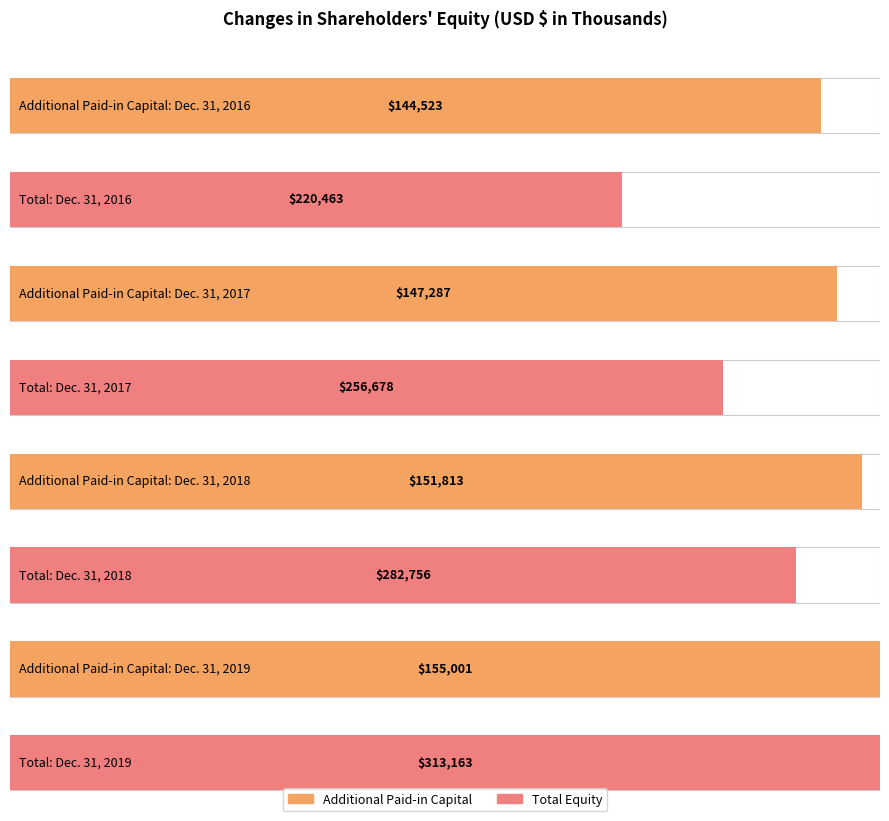

The Retained Earnings series shows 52330 at Dec. 31, 2016. True or false?

False